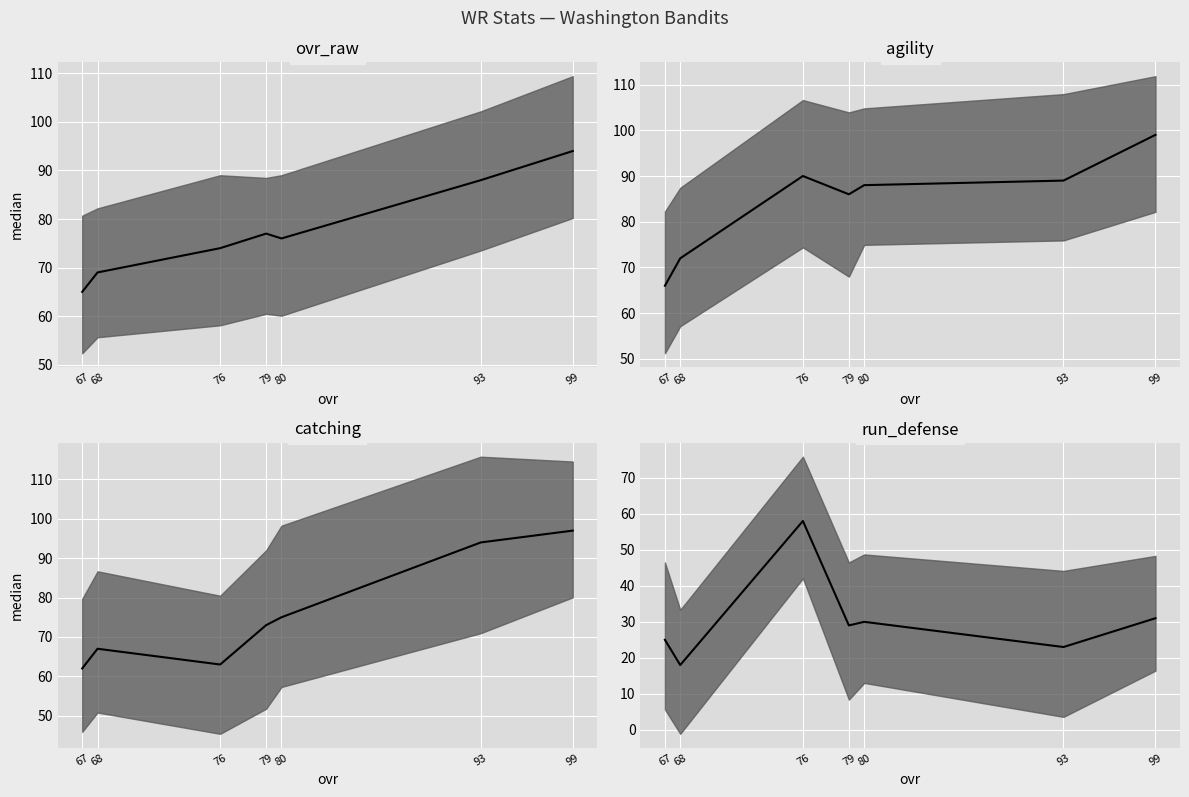

List the labels in order of agility median value, smallest first.

67, 68, 79, 80, 93, 76, 99